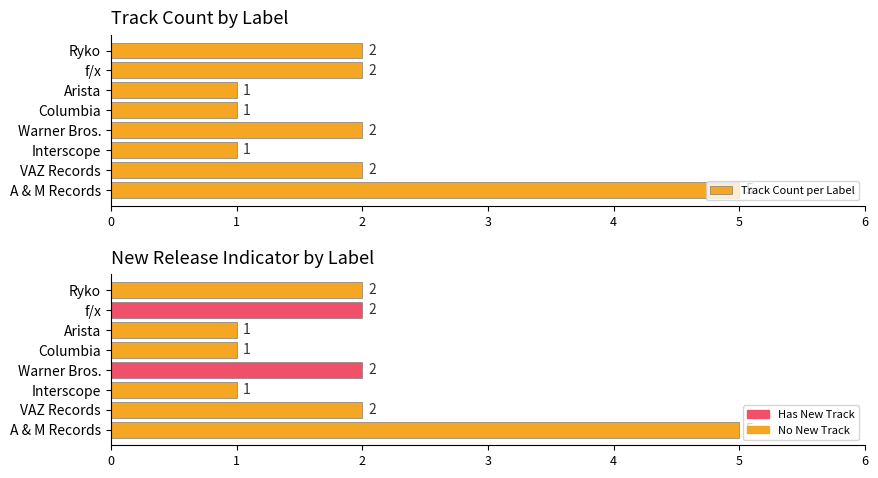

What is the value of the Track Count per Label bar at the 7th from the left?

2